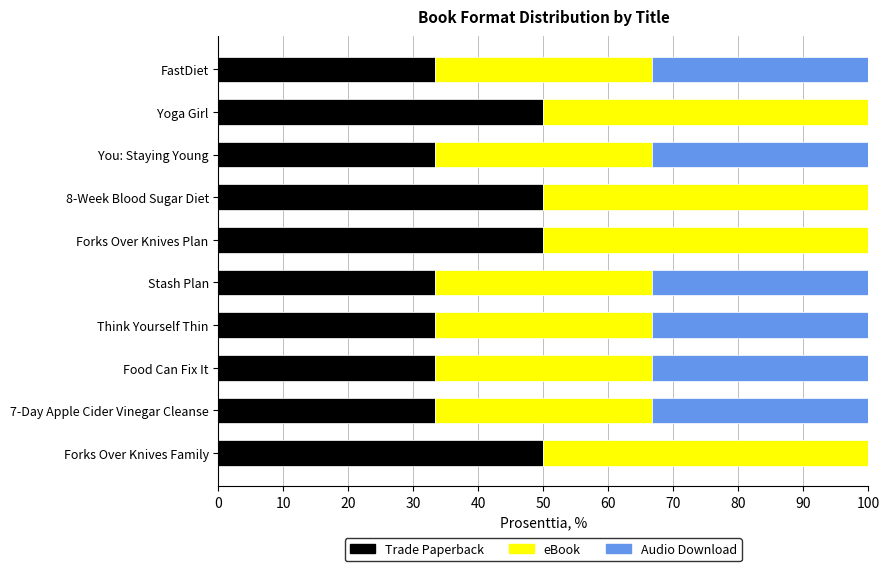

Is it true that Trade Paperback equals 47.8 at Food Can Fix It?

False